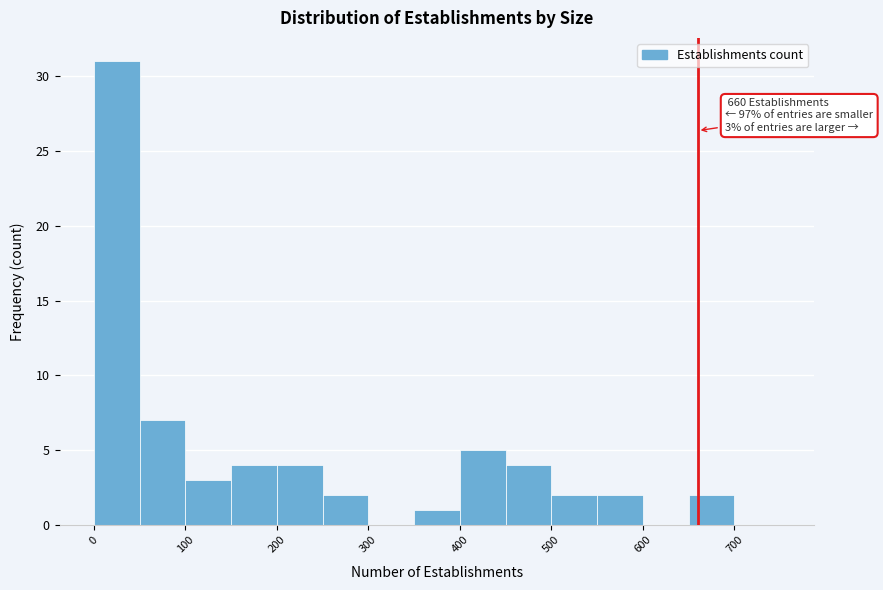

Over which range of the x-axis is the bar tallest?

0 to 50